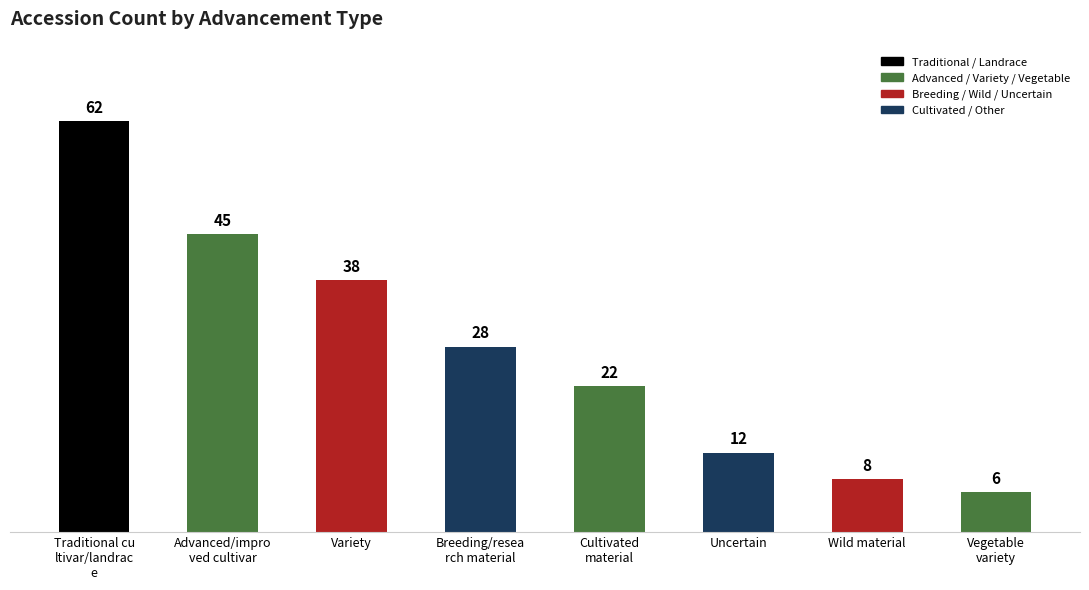

What is the difference between the values at Traditional cu
ltivar/landrac
e and Variety?

24